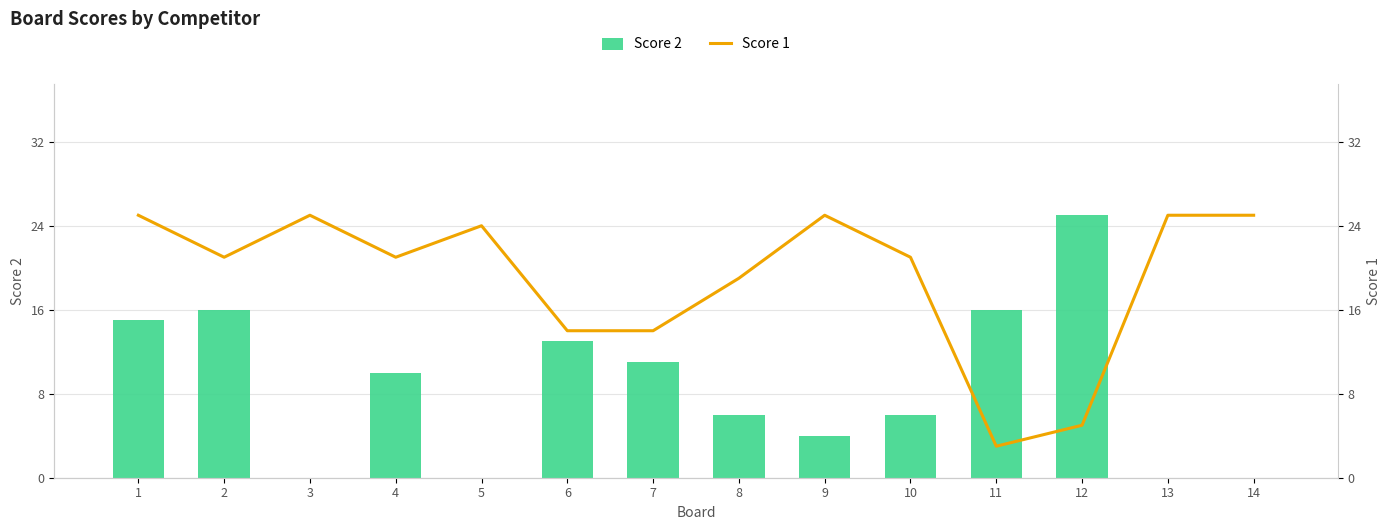

Which series has the largest range (max minus min)?

Score 2